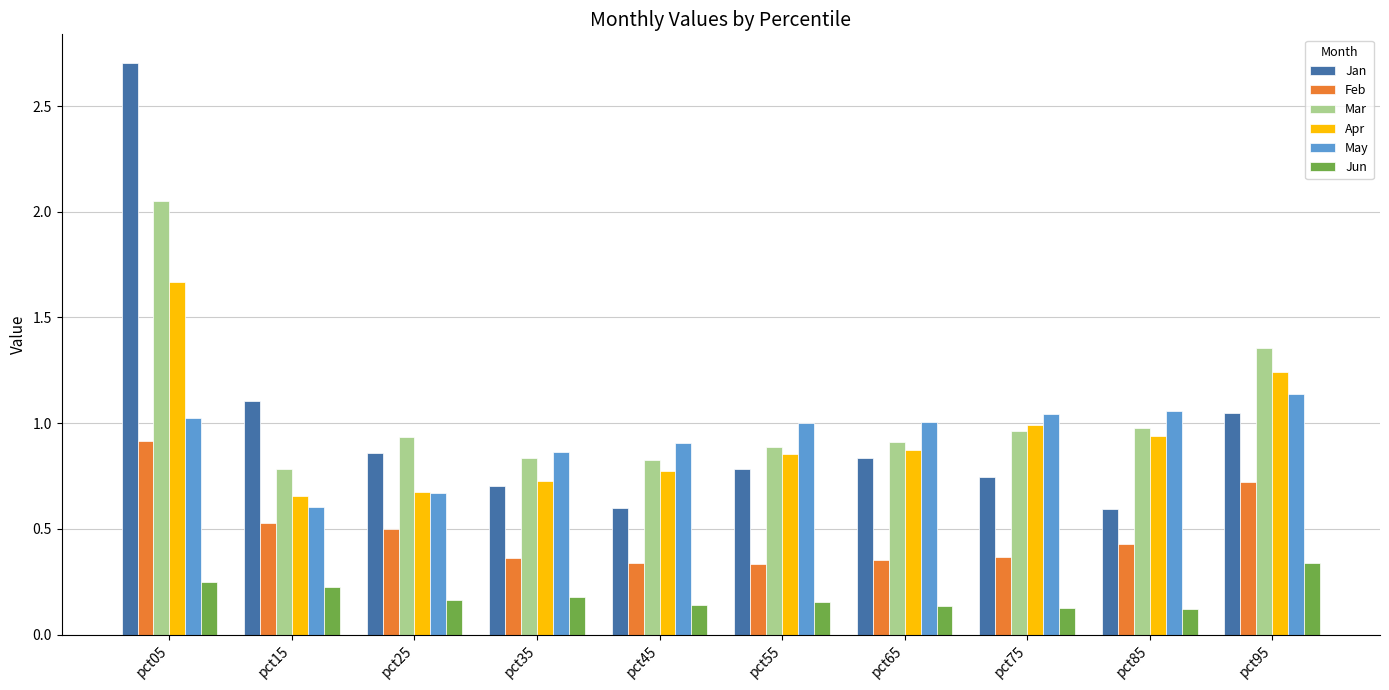

At which label does May reach its peak?

pct95